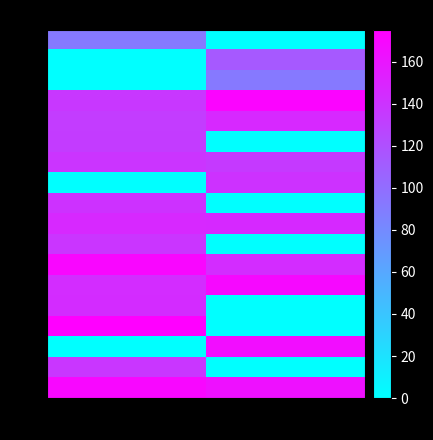

At which category is the sum across all series the highest?

true